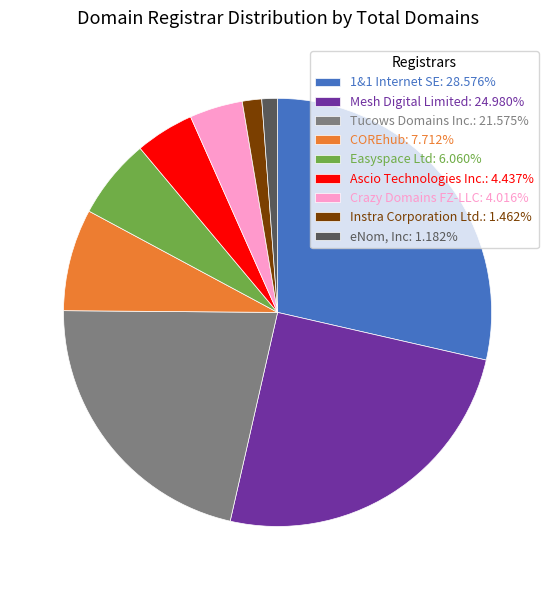

Approximately how many times larger is the value at Tucows Domains Inc.: 21.575% compared to Crazy Domains FZ-LLC: 4.016%?

5.4